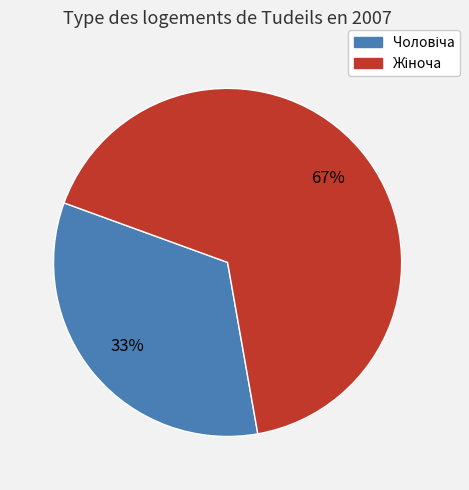

Is there a majority slice in this chart?

Yes